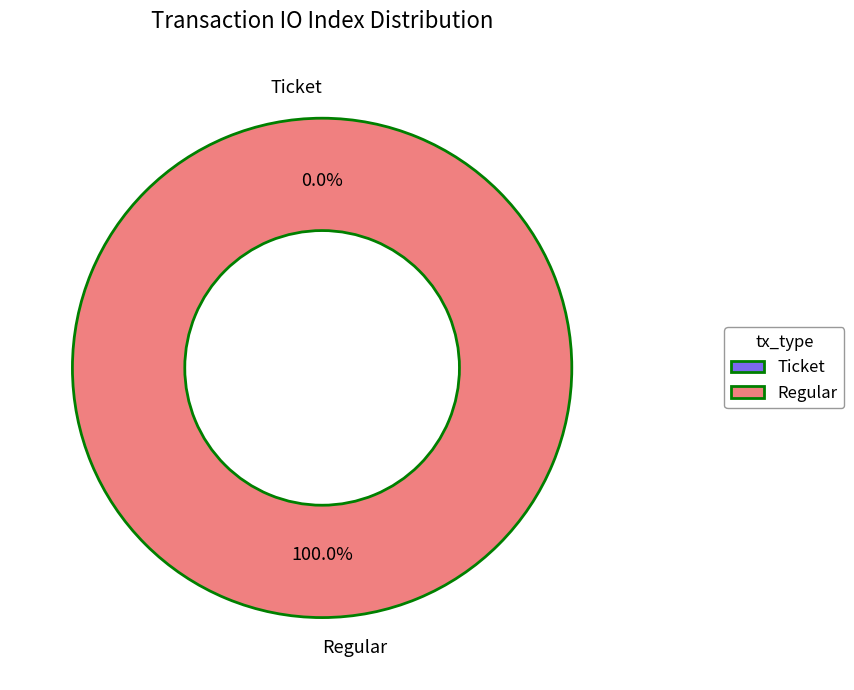

Rank the categories by value from highest to lowest.

Regular, Ticket